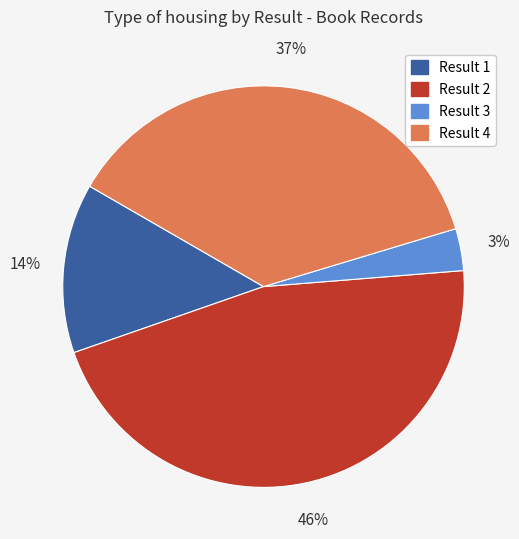

Count the number of slices in the pie.

4